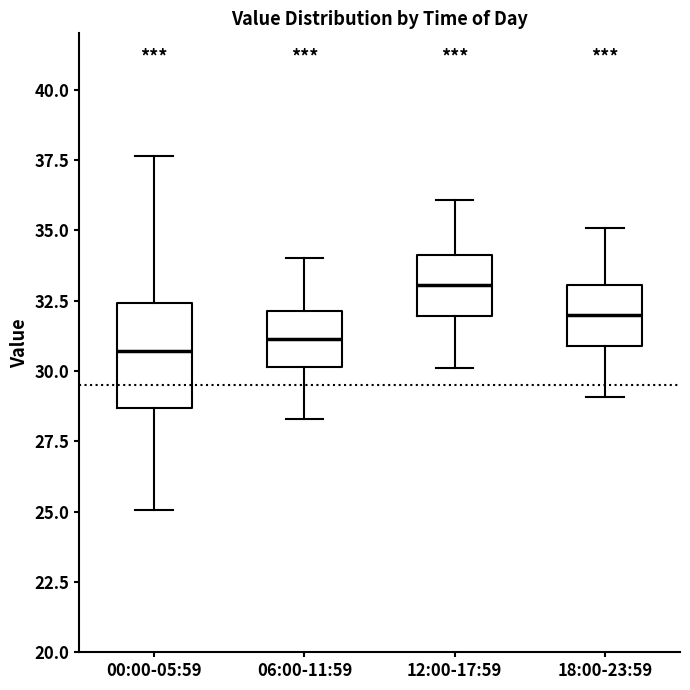

Reading left to right, read every box against the y-axis: the position of its median line, the range the box covers, and the ends of its whiskers. The values are not printed on the chart, so give them approximately, as read against the axis.

00:00-05:59: median 30.5, box 28.5 to 32.5, whiskers 25.0 to 37.5
06:00-11:59: median 31.0, box 30.0 to 32.0, whiskers 28.5 to 34.0
12:00-17:59: median 33.0, box 32.0 to 34.0, whiskers 30.0 to 36.0
18:00-23:59: median 32.0, box 31.0 to 33.0, whiskers 29.0 to 35.0